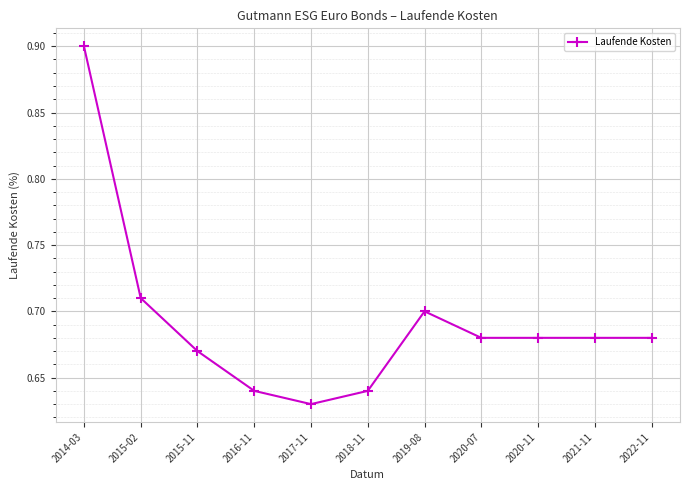

How many categories are shown in the chart?

11